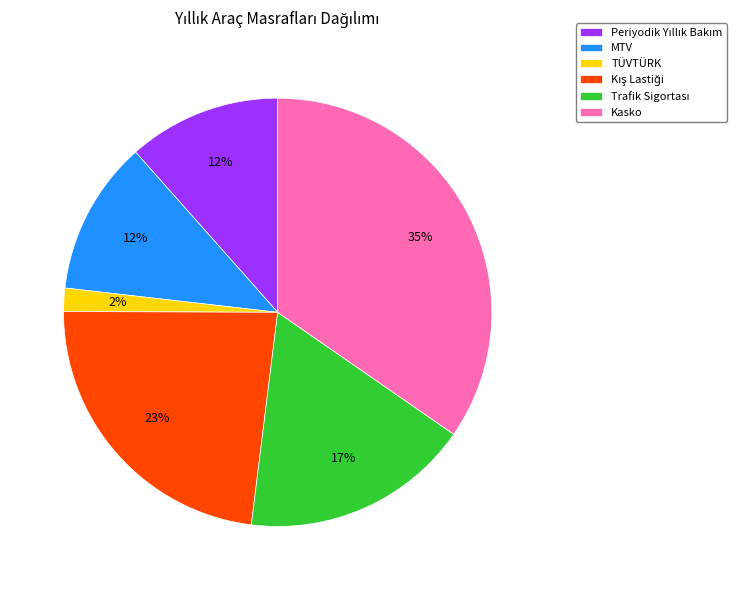

How many segments does this pie chart have?

6